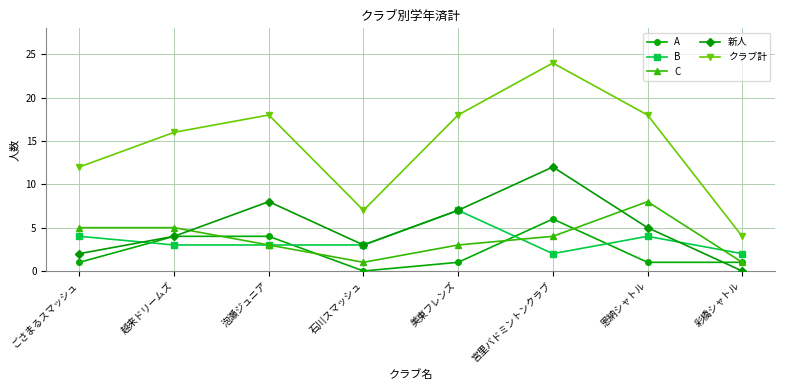

How many data points in C are less than 4?

4